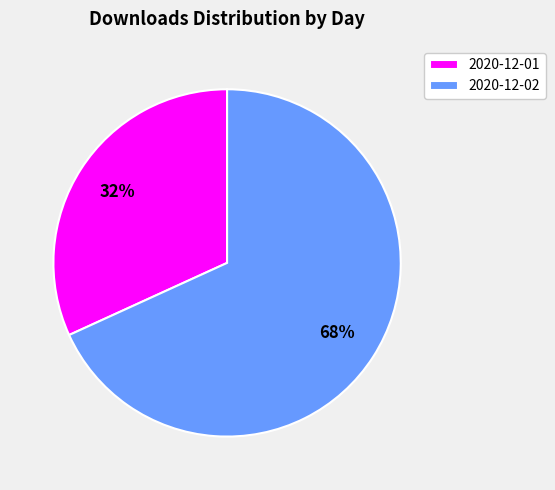

True or false: 2020-12-02 accounts for 78% of the total.

False